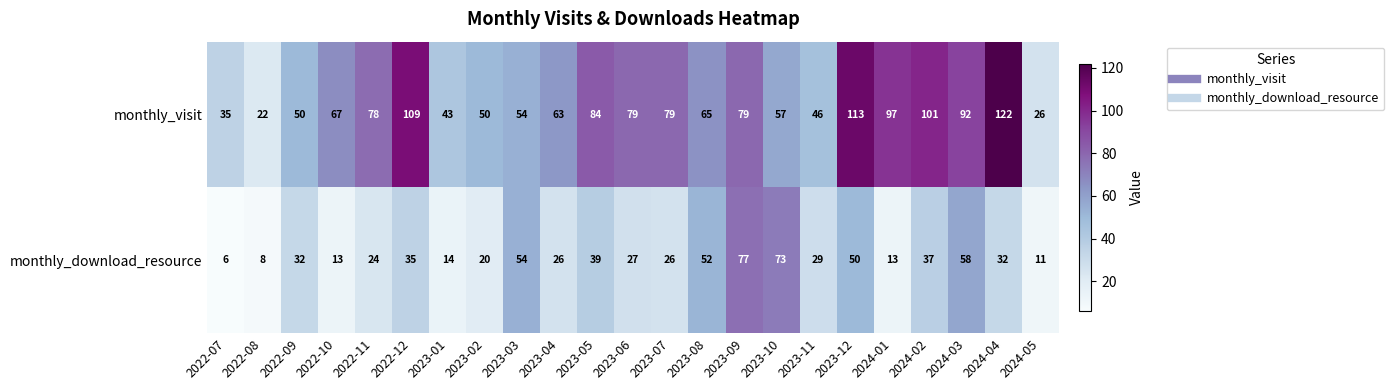

At which category is the sum across all series the highest?

2023-12